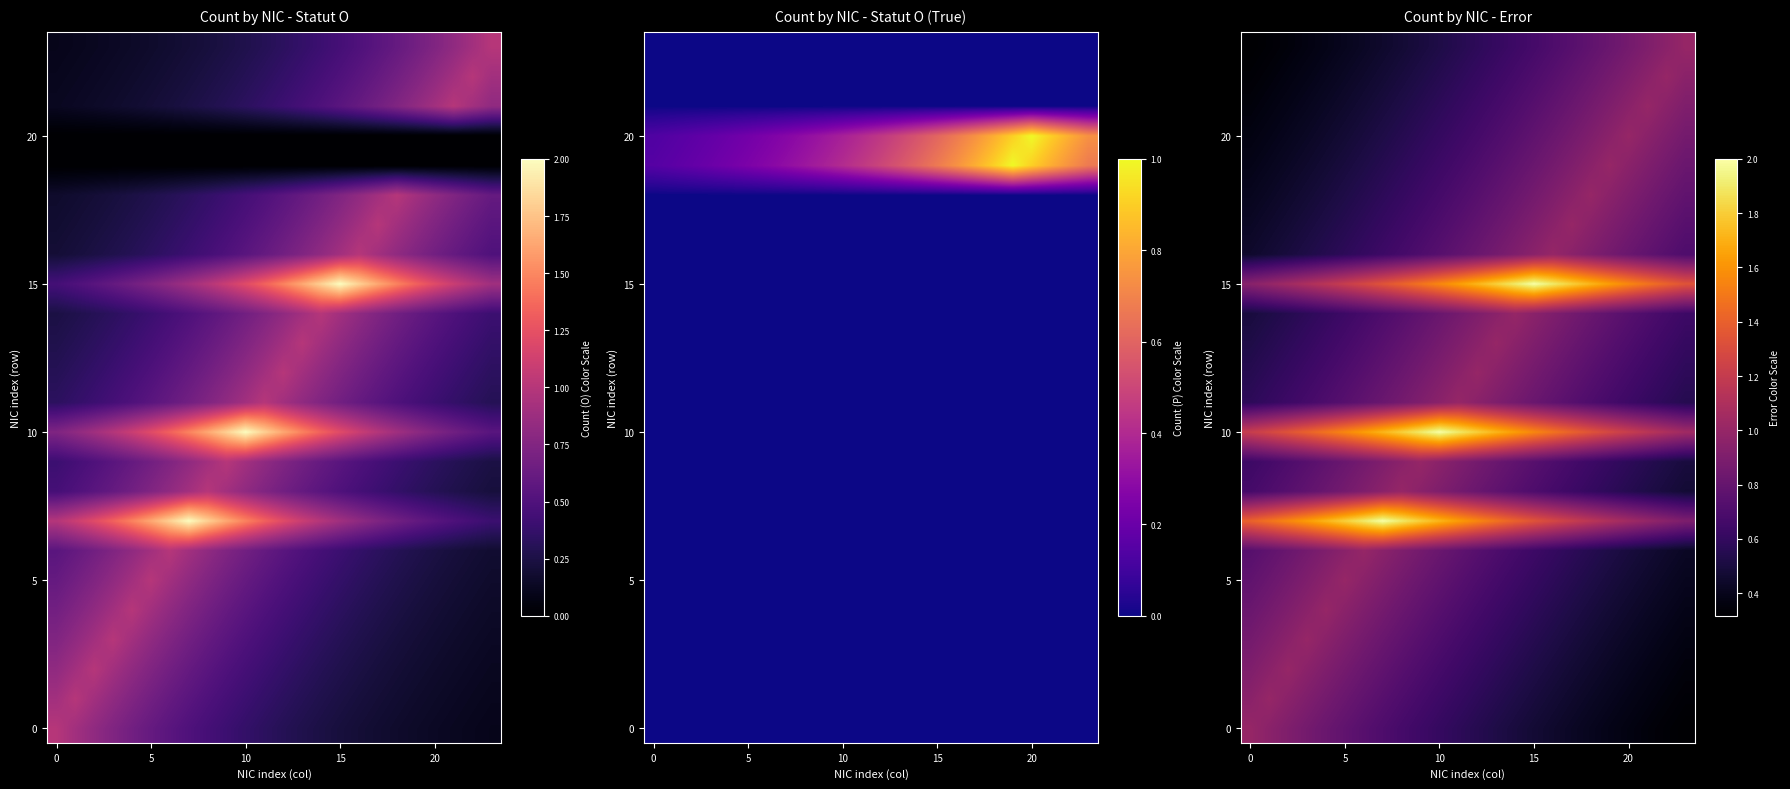

Which series has the largest total across all categories?

10